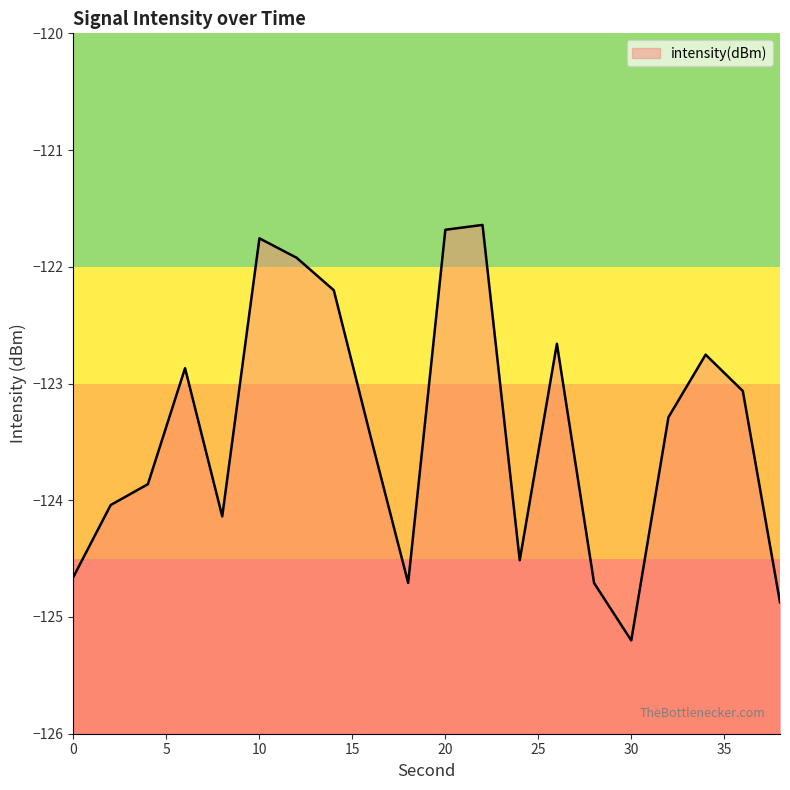

Reading left to right, what are all the values shown in this chart?

-124.7	-124.0	-123.9	-122.9	-124.1	-121.8	-121.9	-122.2	-123.5	-124.7	-121.7	-121.6	-124.5	-122.7	-124.7	-125.2	-123.3	-122.8	-123.1	-124.9